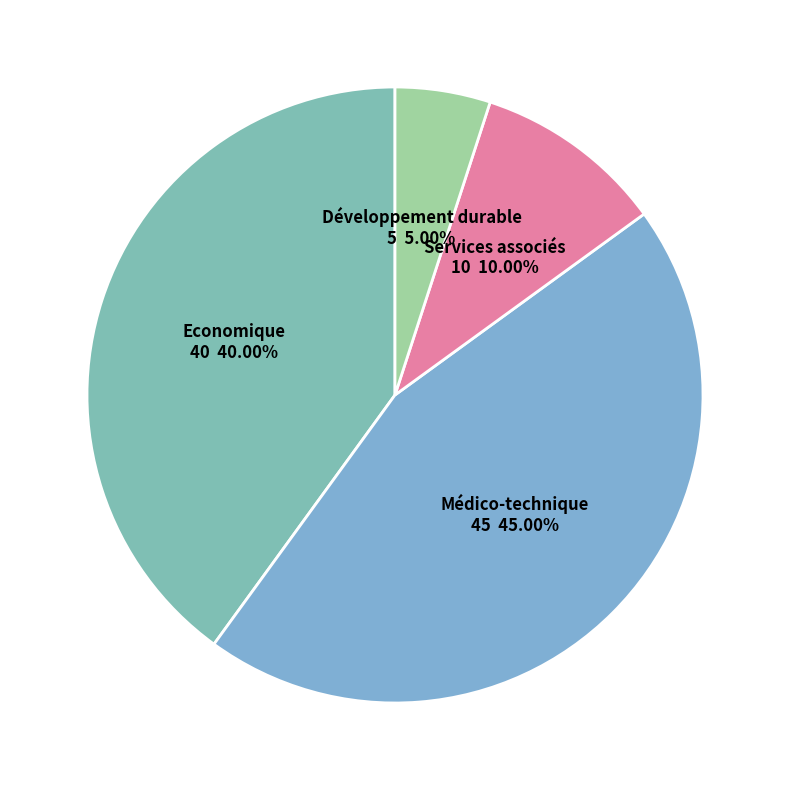

To the nearest percent, what is the average slice percentage?

25%